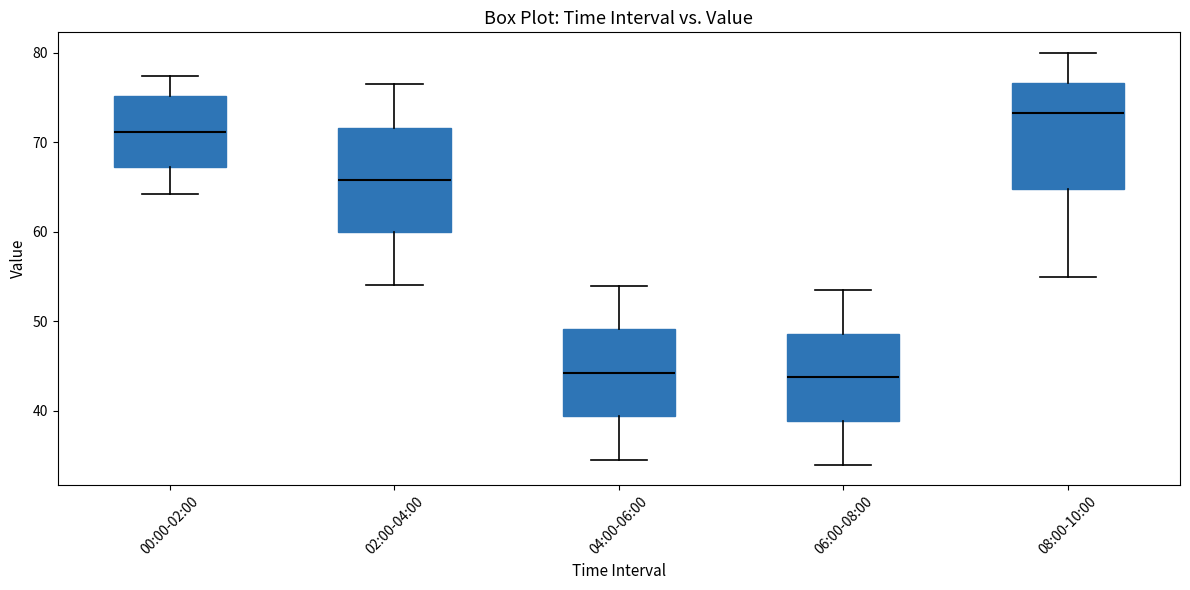

Where does the upper whisker of the box for 08:00-10:00 end on the y-axis? The values are not printed on the chart, so give them approximately, as read against the axis.

80